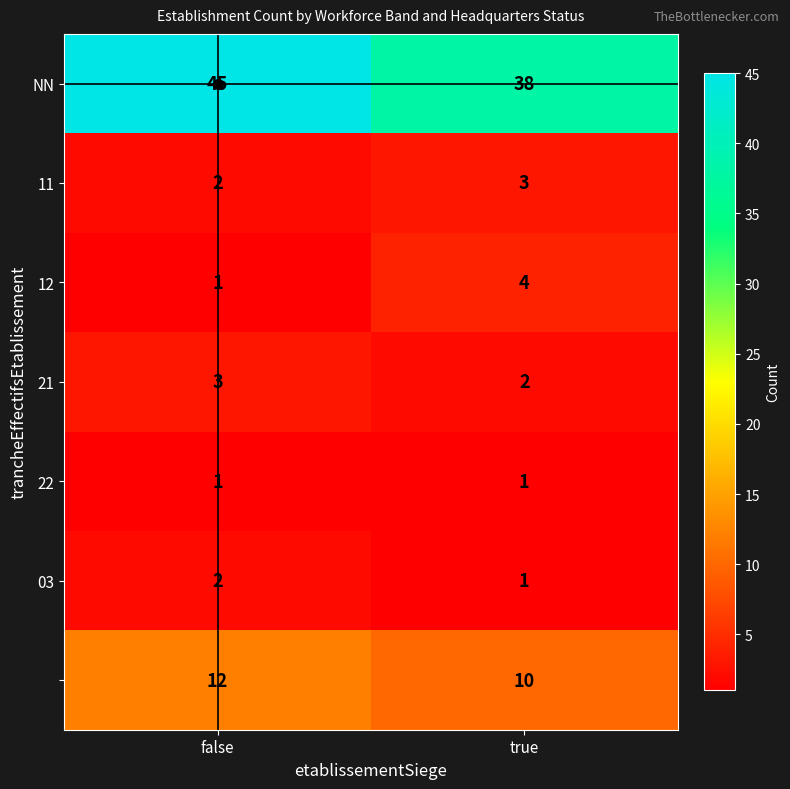

At which category is the sum across all series the highest?

false